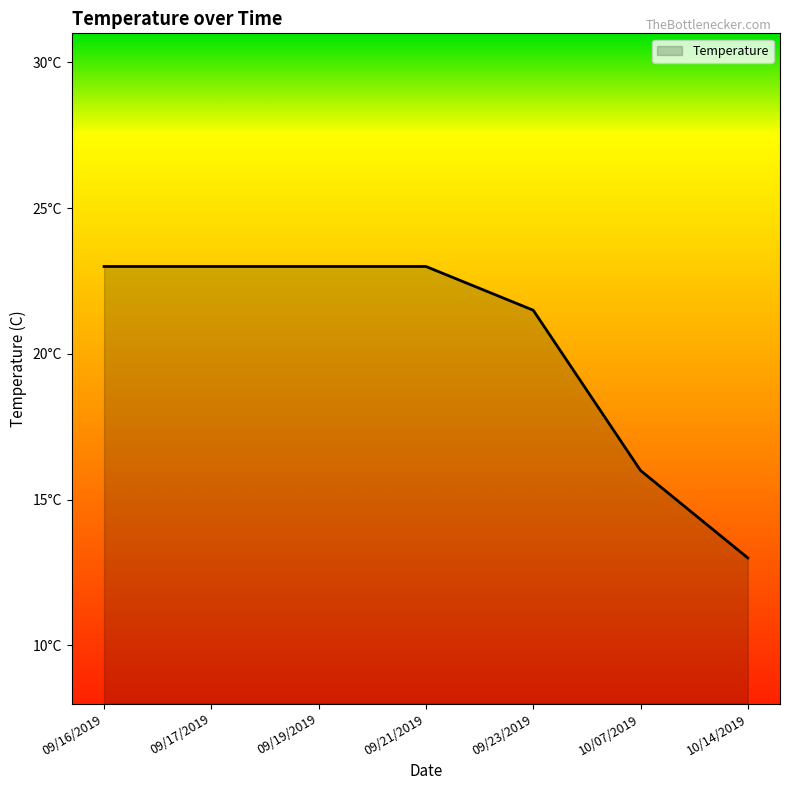

What is the ratio of the value at 10/14/2019 to the value at 09/19/2019?

0.6